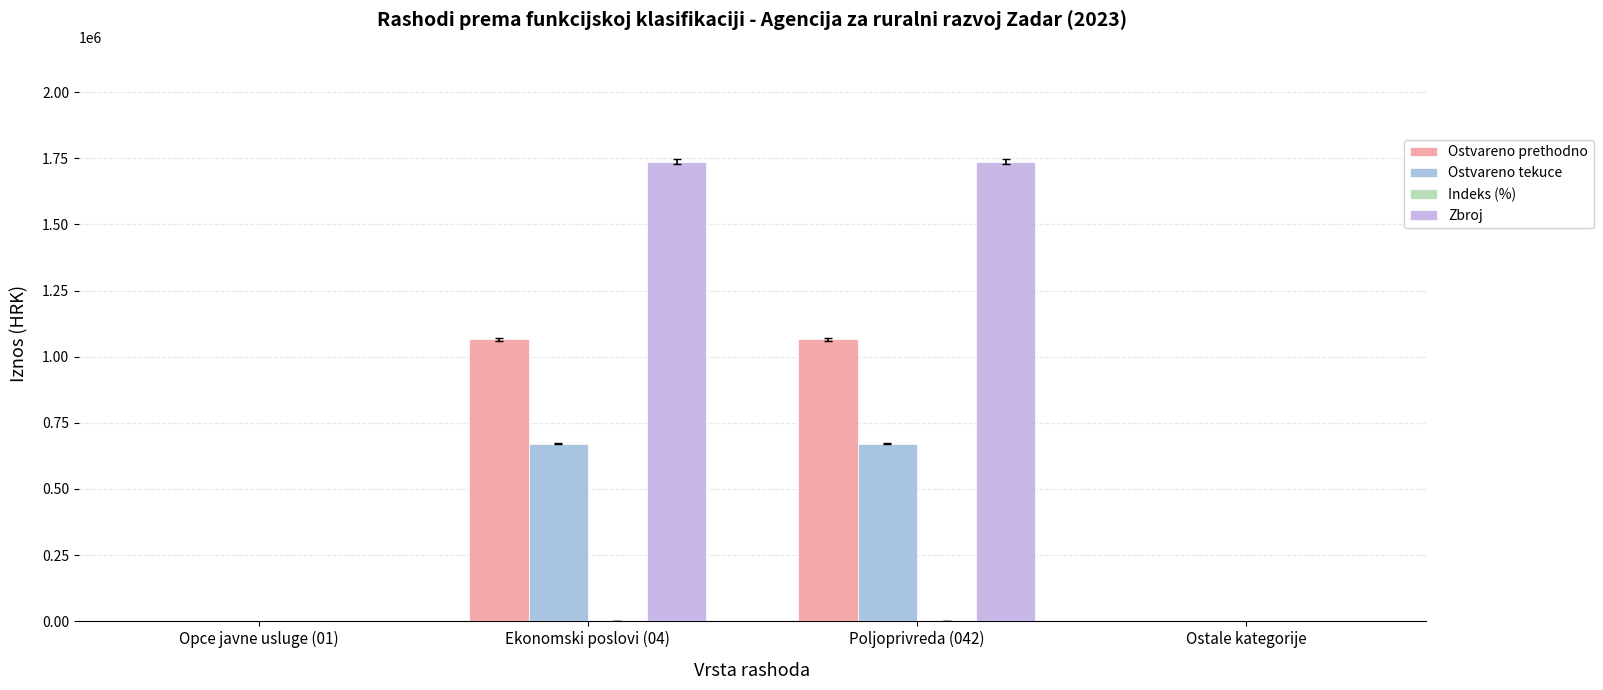

True or false: Zbroj has a value of 717564.4 at Ostale kategorije.

False